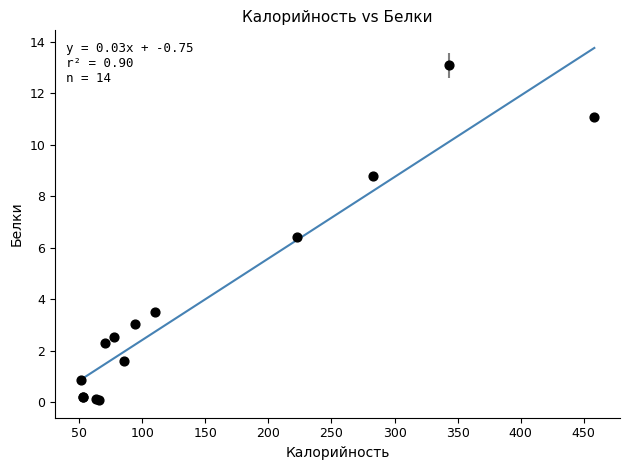

What Y value in the scatter plot is closest to 6?

6.4